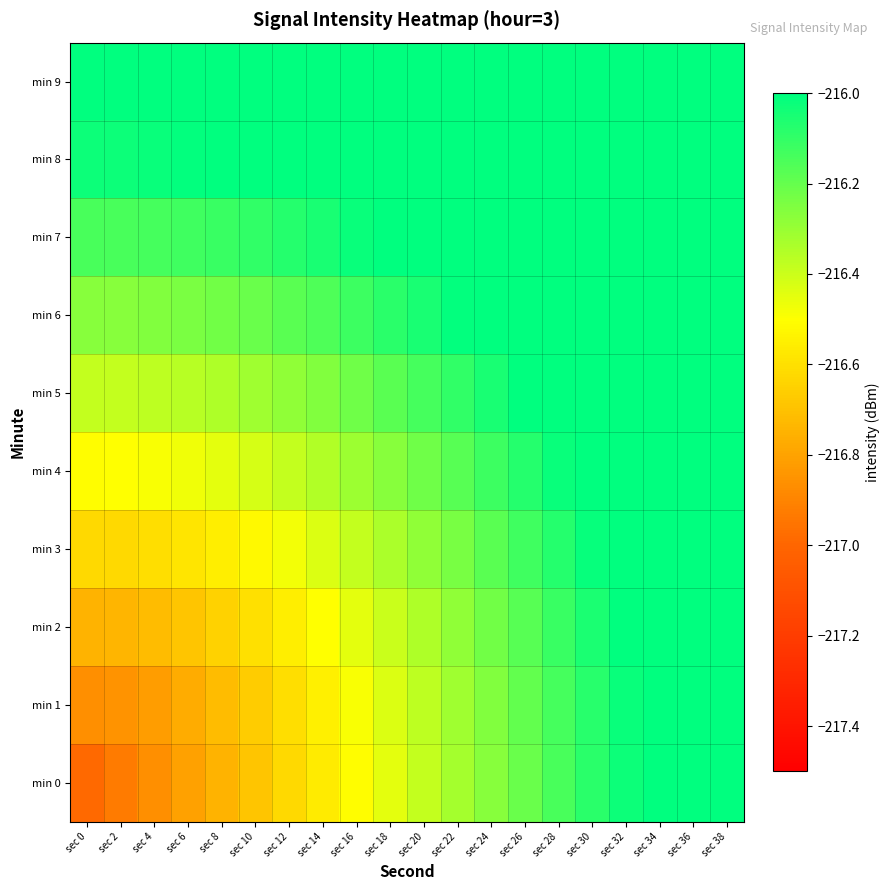

At how many categories does at least one series exceed -216?

20